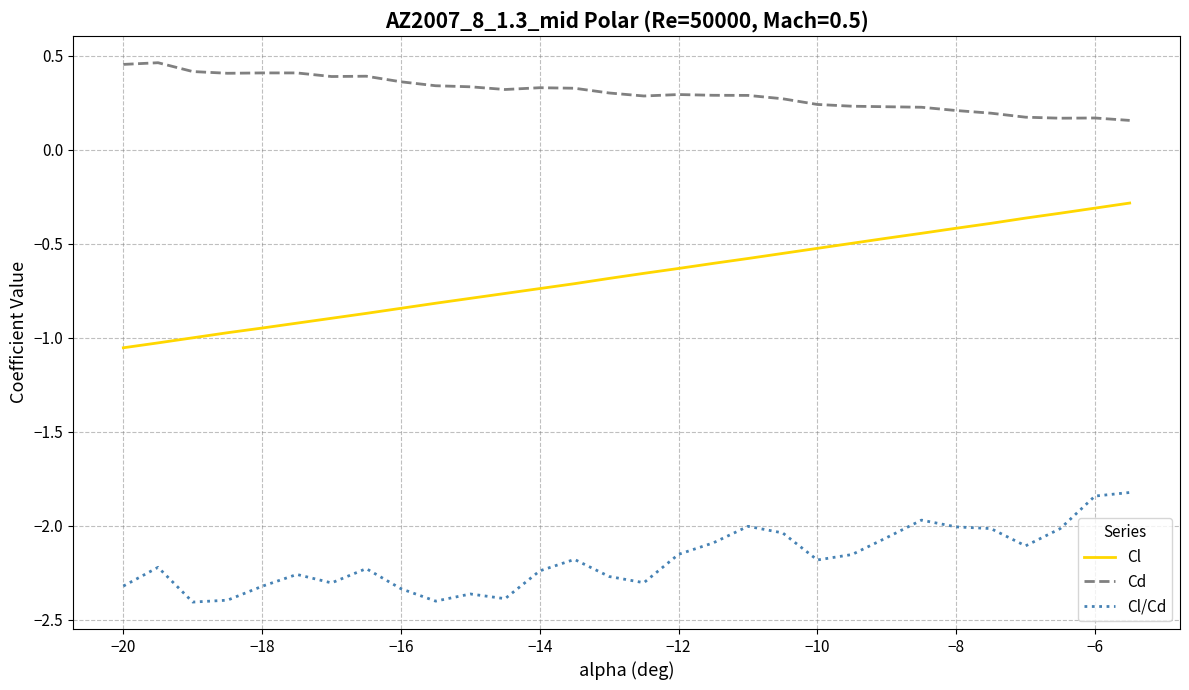

List the series in order of their overall mean, lowest first.

Cl/Cd, Cl, Cd